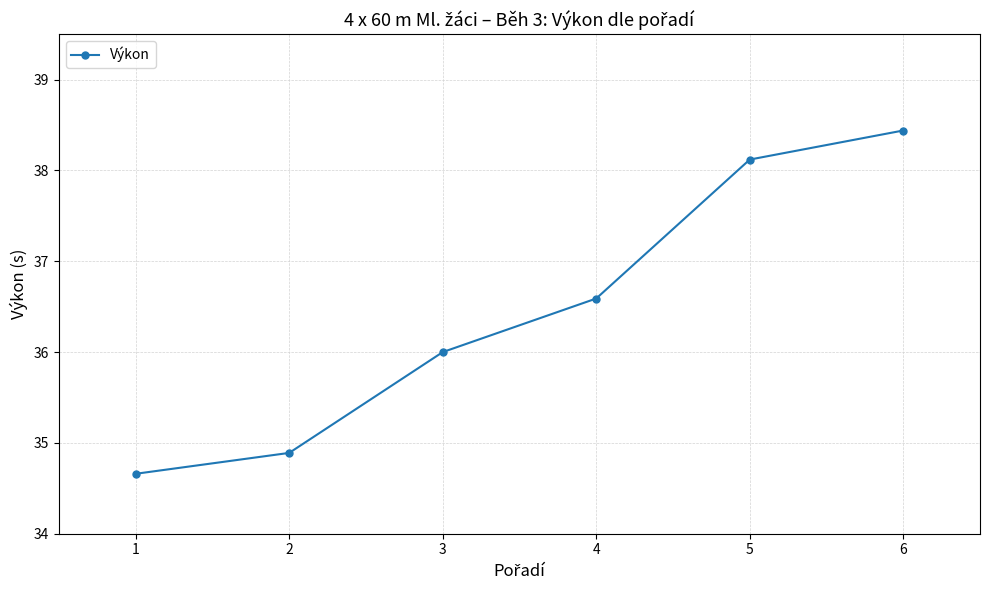

List the labels in order of value, largest first.

6, 5, 4, 3, 2, 1